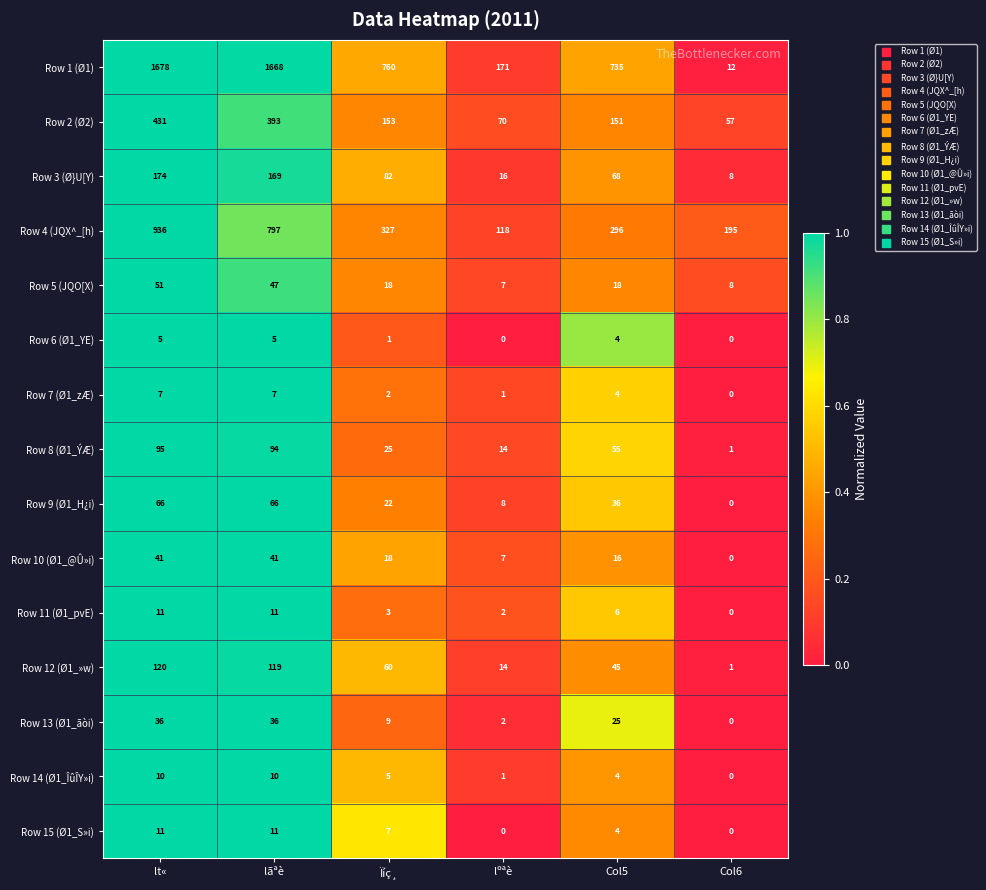

What is the average value of the Row 1 (Ø1) series?

837